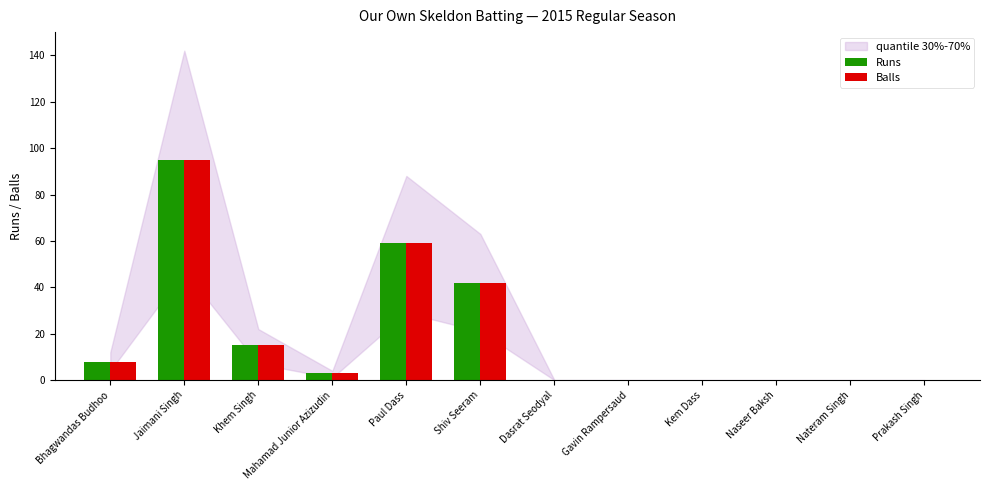

Reading left to right, what are all the values shown in this chart?

Runs: Bhagwandas Budhoo=8	Jaimani Singh=95	Khem Singh=15	Mahamad Junior Azizudin=3	Paul Dass=59	Shiv Seeram=42	Dasrat Seodyal=0	Gavin Rampersaud=0	Kem Dass=0	Naseer Baksh=0	Nateram Singh=0	Prakash Singh=0
Balls: Bhagwandas Budhoo=8	Jaimani Singh=95	Khem Singh=15	Mahamad Junior Azizudin=3	Paul Dass=59	Shiv Seeram=42	Dasrat Seodyal=0	Gavin Rampersaud=0	Kem Dass=0	Naseer Baksh=0	Nateram Singh=0	Prakash Singh=0